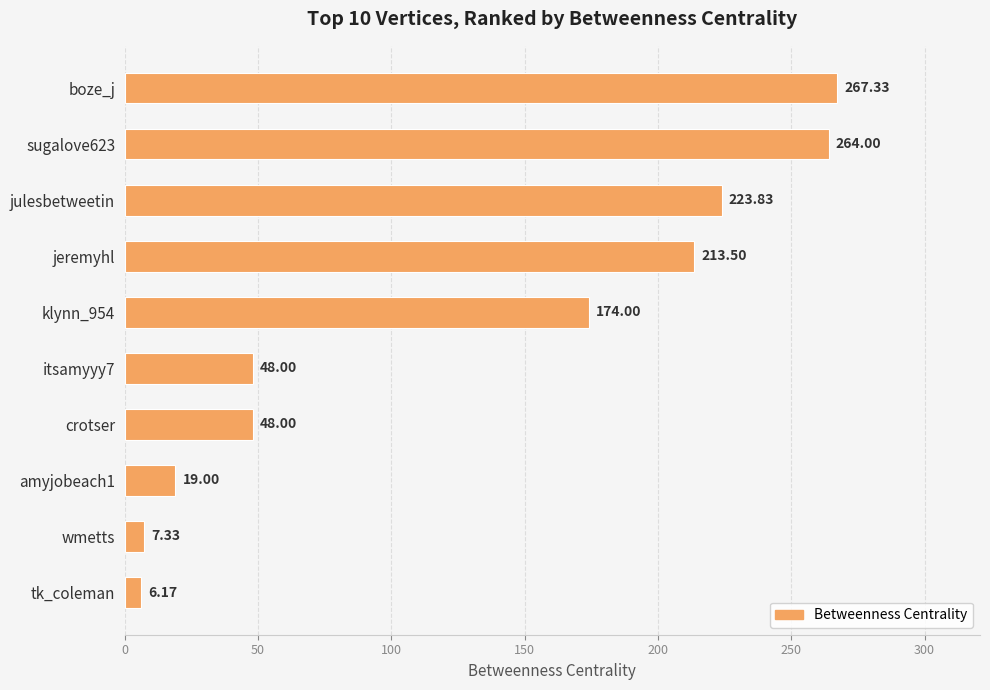

How many data points does each series have?

10